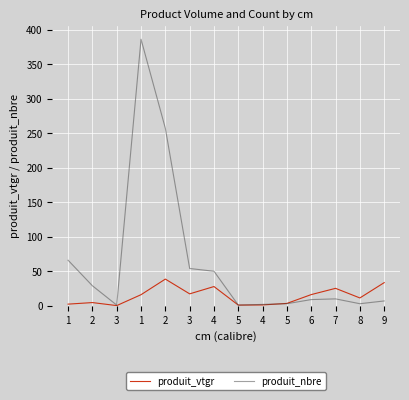

What is the difference between the second highest and second lowest values in the produit_nbre series?

256.0